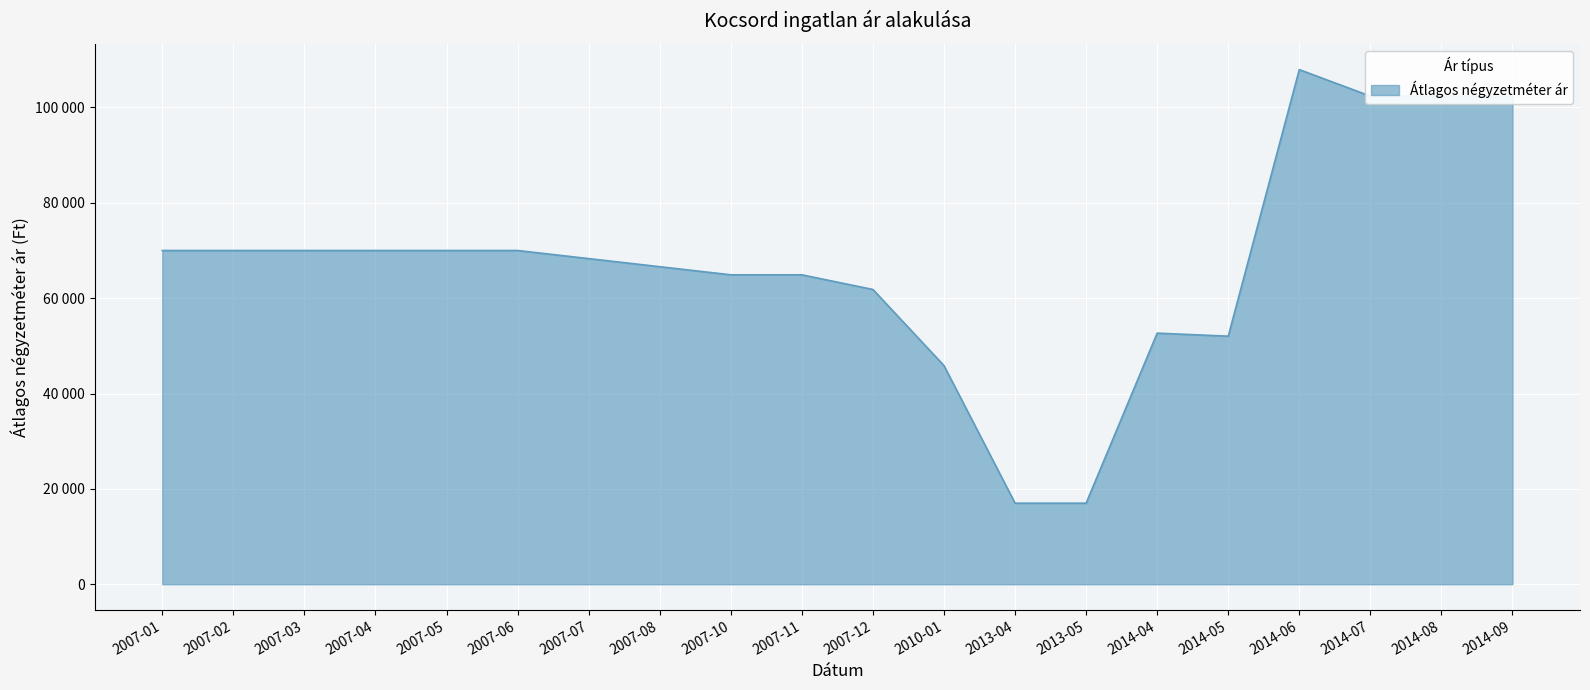

Rank the categories by value from highest to lowest.

2014-06, 2014-07, 2014-08, 2014-09, 2007-01, 2007-02, 2007-03, 2007-04, 2007-05, 2007-06, 2007-07, 2007-08, 2007-10, 2007-11, 2007-12, 2014-04, 2014-05, 2010-01, 2013-04, 2013-05